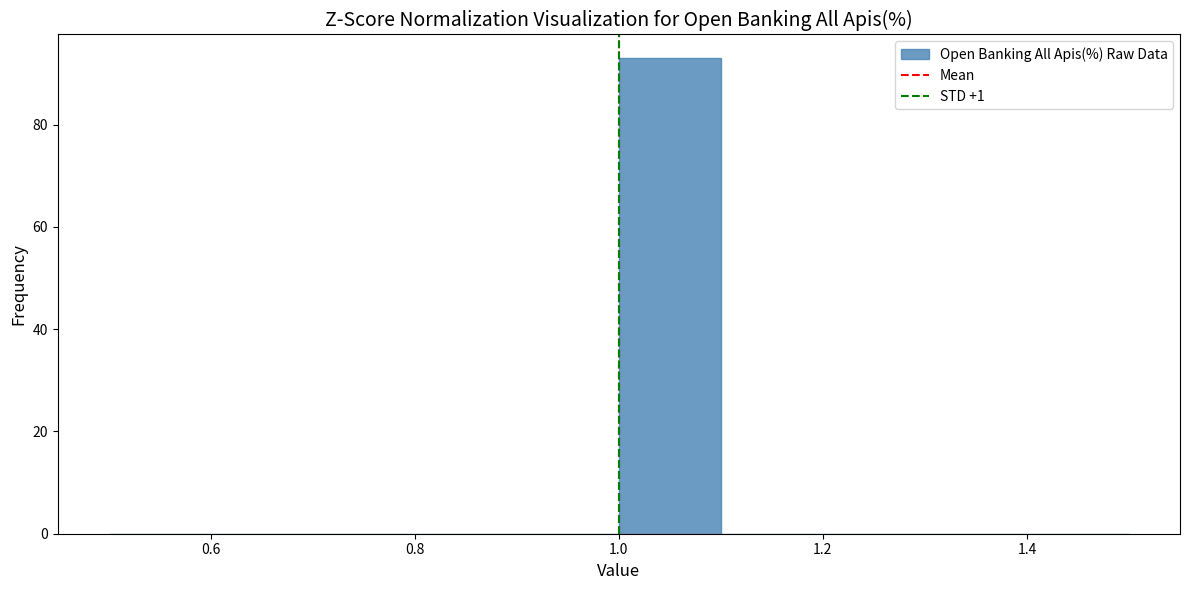

Reading left to right, list every bar in this chart as the range it spans on the x-axis followed by its height. The values are not printed on the chart, so give them approximately, as read against the axis.

0.5 to 0.6: 0
0.6 to 0.7: 0
0.7 to 0.8: 0
0.8 to 0.9: 0
0.9 to 1.0: 0
1.0 to 1.1: 94
1.1 to 1.2: 0
1.2 to 1.3: 0
1.3 to 1.4: 0
1.4 to 1.5: 0